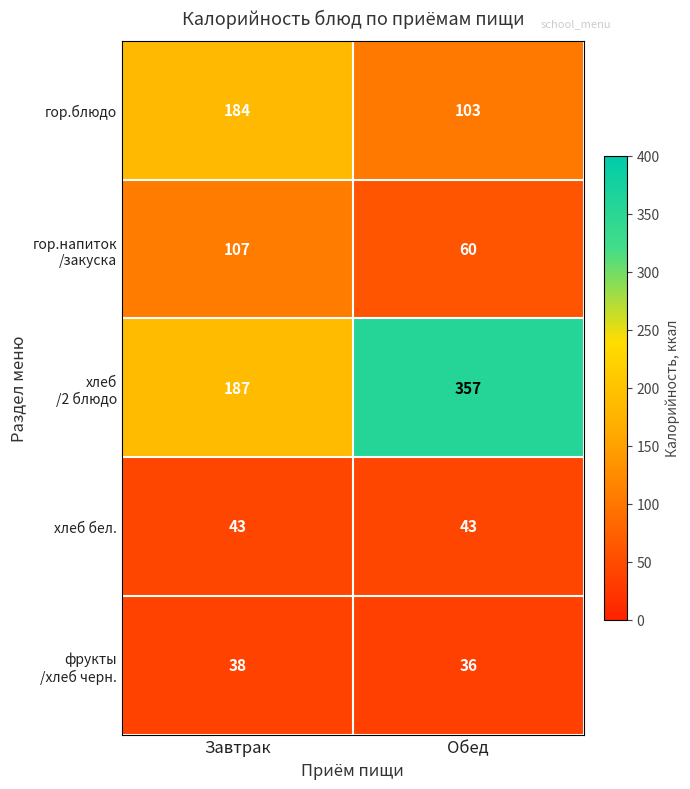

What is the average value of the гор.блюдо series?

144